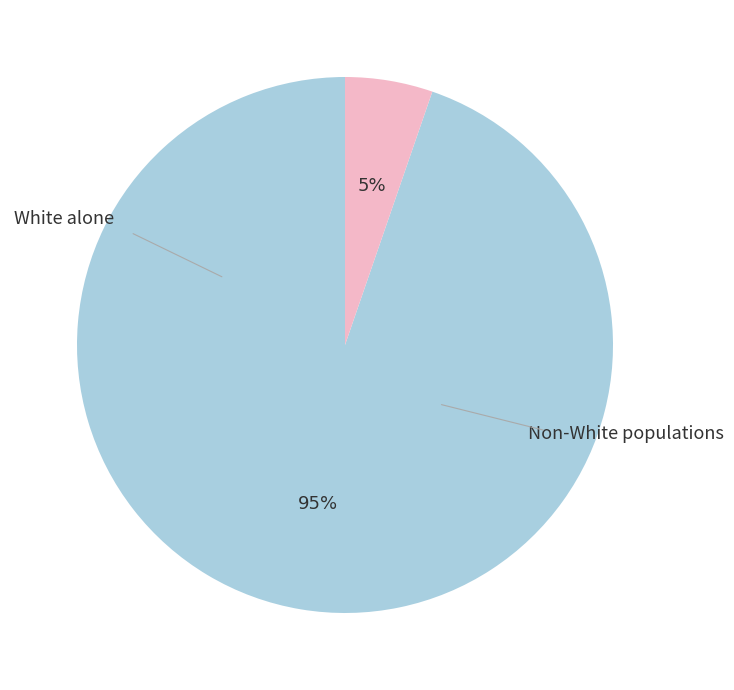

To the nearest percent, what is the average slice percentage?

50%